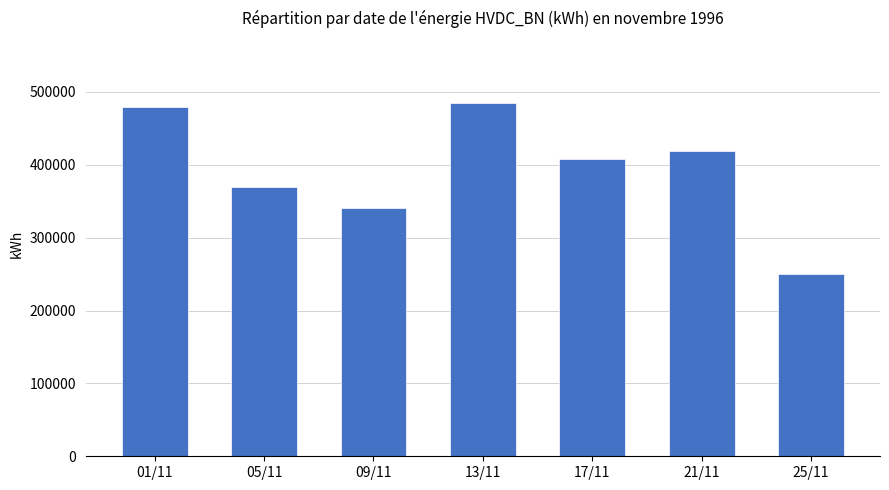

What is the label of the 5th bar from the right?

09/11